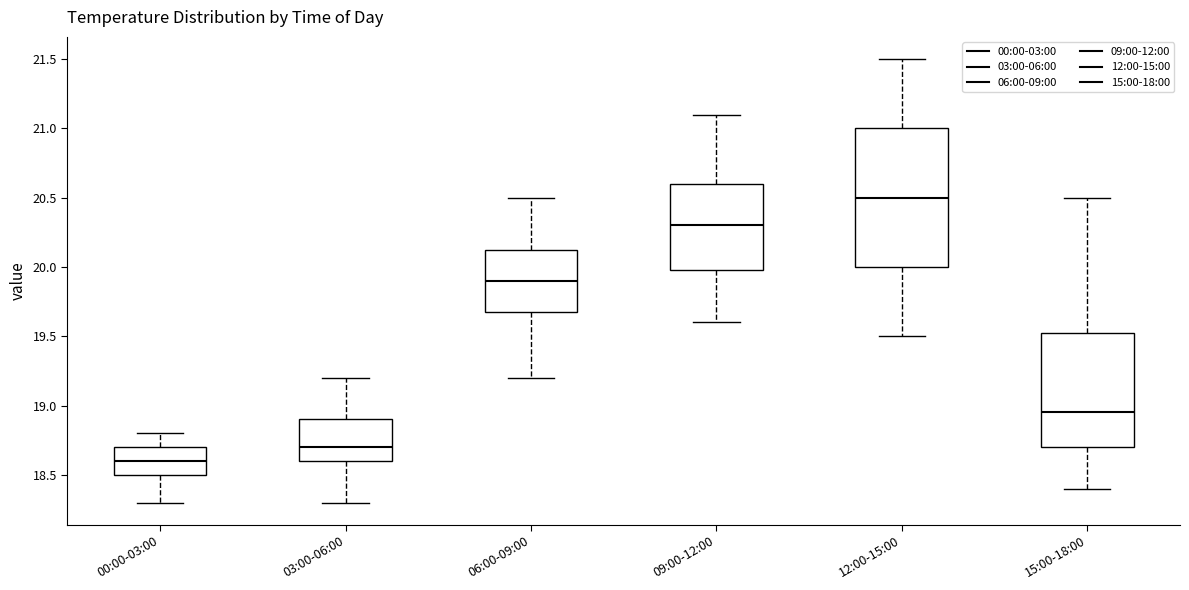

Which box is the tallest, from its lower edge to its upper edge?

12:00-15:00